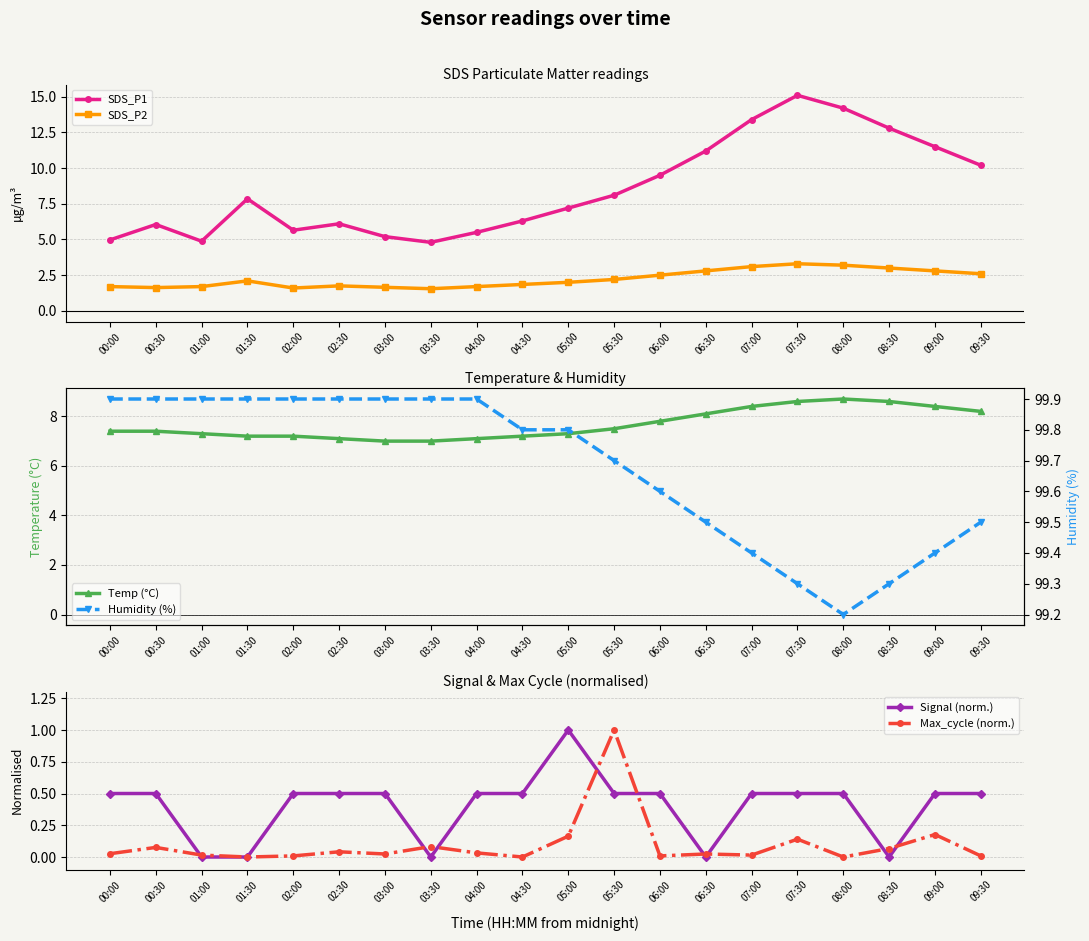

Which series has the widest spread of values?

SDS_P1